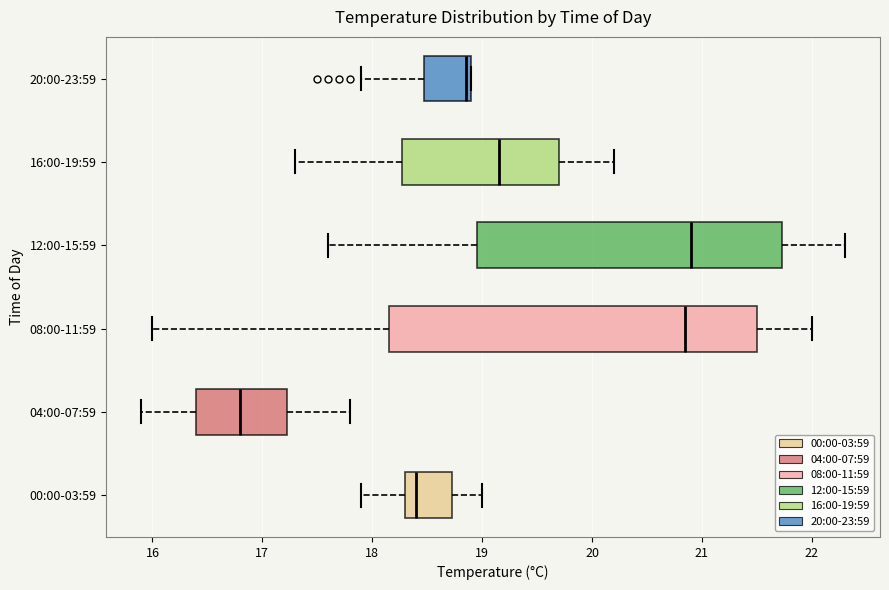

Reading bottom to top, read every box against the x-axis: the position of its median line, the range the box covers, and the ends of its whiskers. The values are not printed on the chart, so give them approximately, as read against the axis.

00:00-03:59: median 18.4, box 18.3 to 18.7, whiskers 17.9 to 19.0
04:00-07:59: median 16.8, box 16.4 to 17.2, whiskers 15.9 to 17.8
08:00-11:59: median 20.9, box 18.2 to 21.5, whiskers 16.0 to 22.0
12:00-15:59: median 20.9, box 19.0 to 21.7, whiskers 17.6 to 22.3
16:00-19:59: median 19.2, box 18.3 to 19.7, whiskers 17.3 to 20.2
20:00-23:59: median 18.9 (just left of the box's right edge), box 18.5 to 18.9, whiskers 17.9 to 18.9